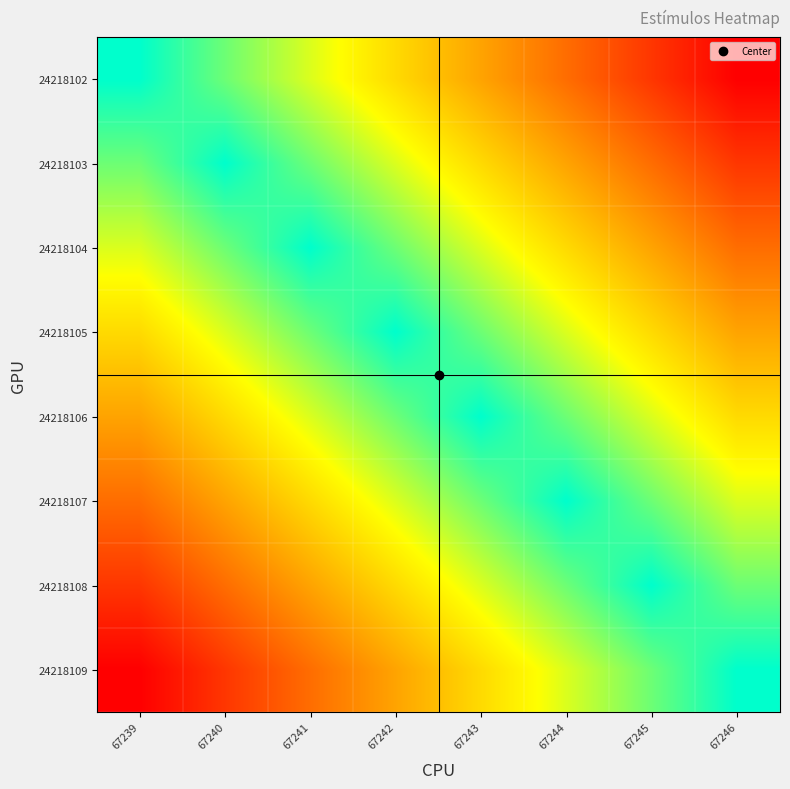

Which series changed the most between 67243 and 67246?

24218102